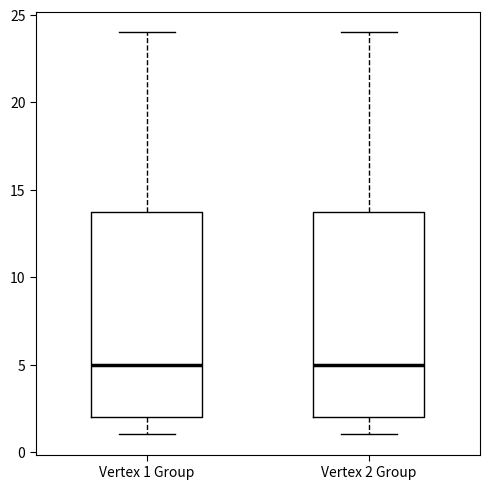

Reading left to right, read every box against the y-axis: the position of its median line, the range the box covers, and the ends of its whiskers. The values are not printed on the chart, so give them approximately, as read against the axis.

Vertex 1 Group: median 5, box 2 to 14, whiskers 1 to 24
Vertex 2 Group: median 5, box 2 to 14, whiskers 1 to 24